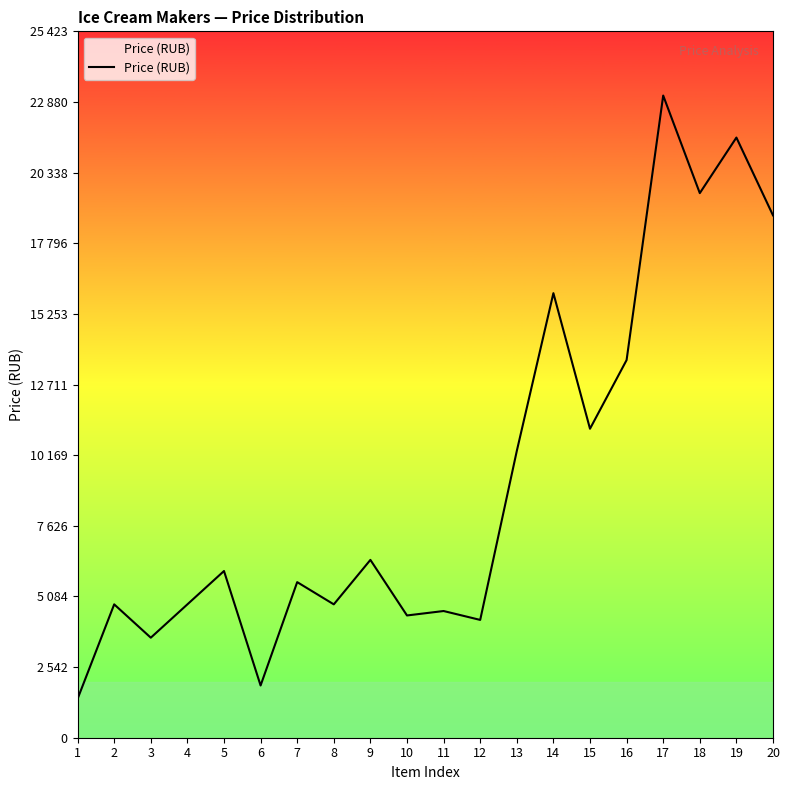

Is it true that the value at 12 is 1942?

False